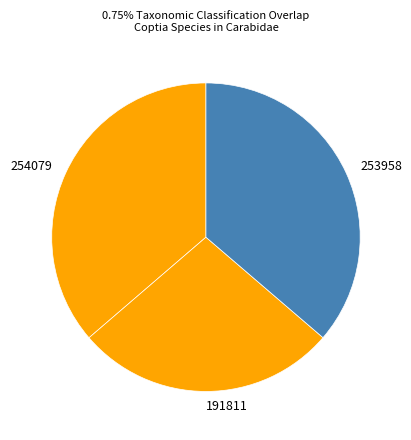

Is it true that 253958 is 44% of the pie?

False